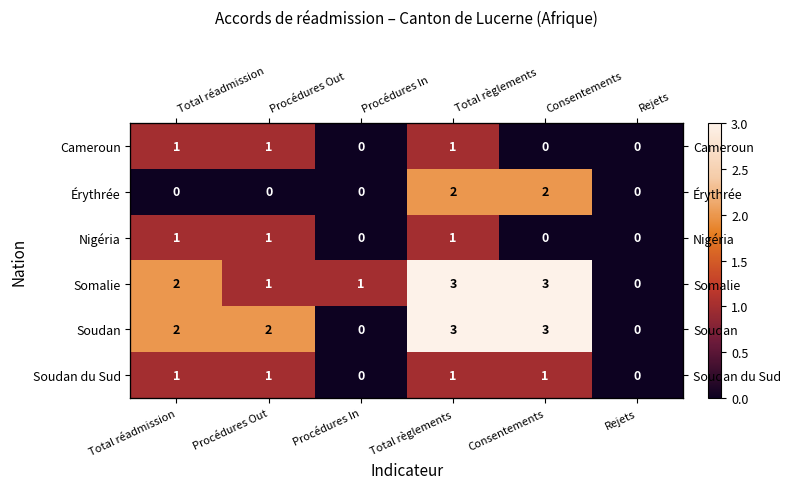

What is the maximum value for Cameroun?

1